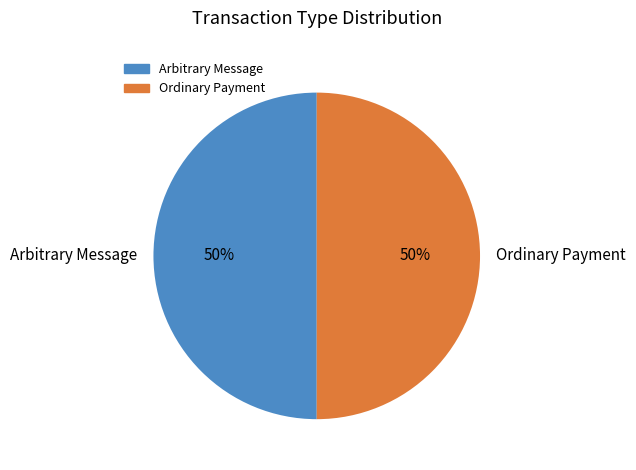

Do Arbitrary Message and Ordinary Payment together represent more than half of the pie?

Yes